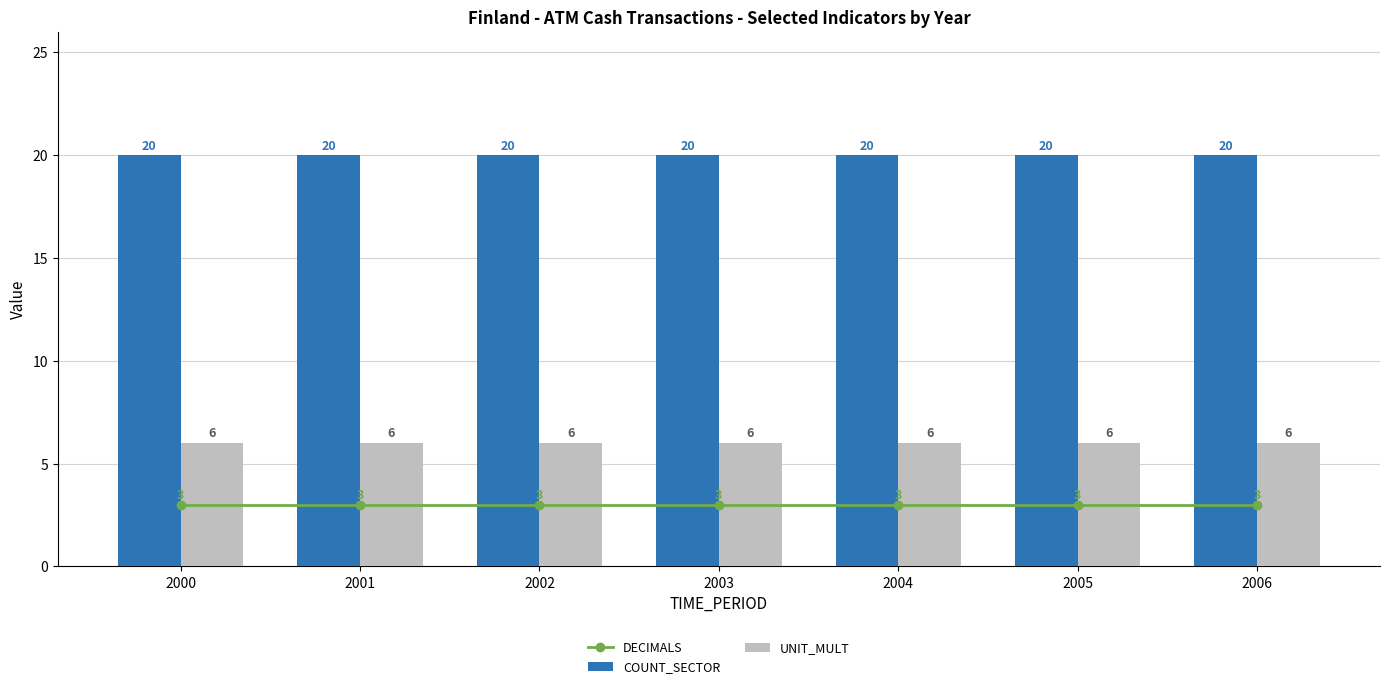

What is the value of the COUNT_SECTOR bar at the 1st from the left?

20